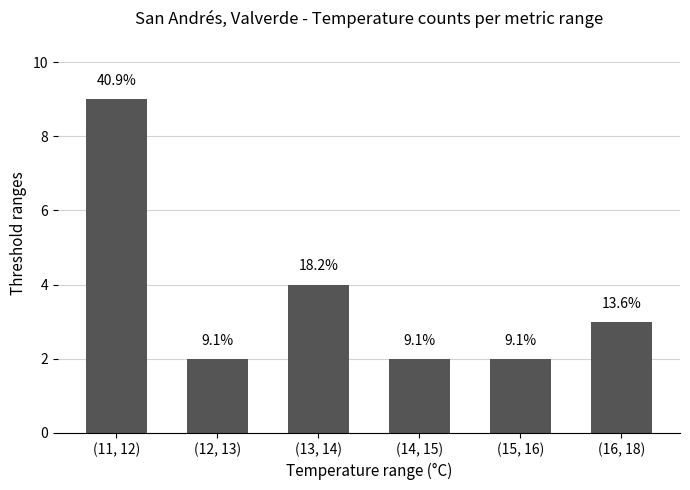

What is the approximate value at (12, 13)?

2